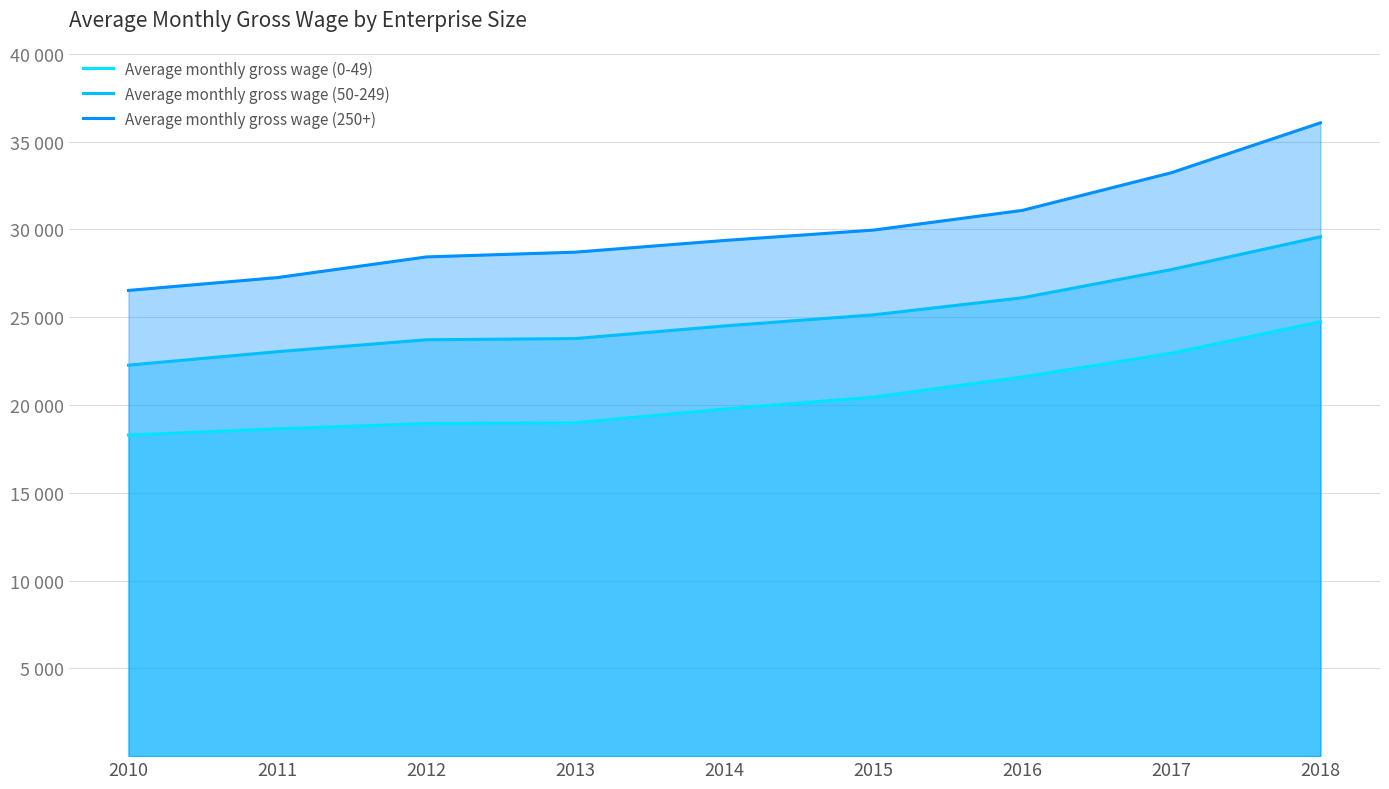

What is the value of the Average monthly gross wage (250+) point at the 1st from the left?

26520